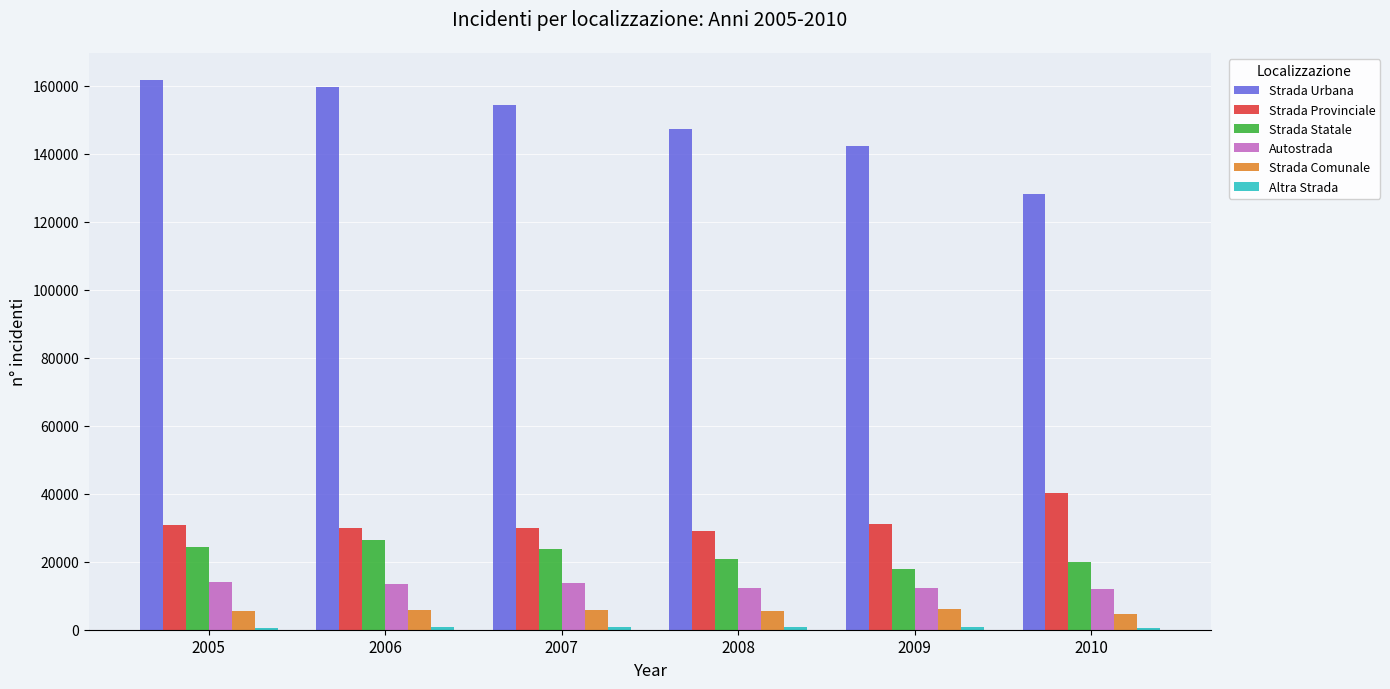

How many groups of bars are there?

6